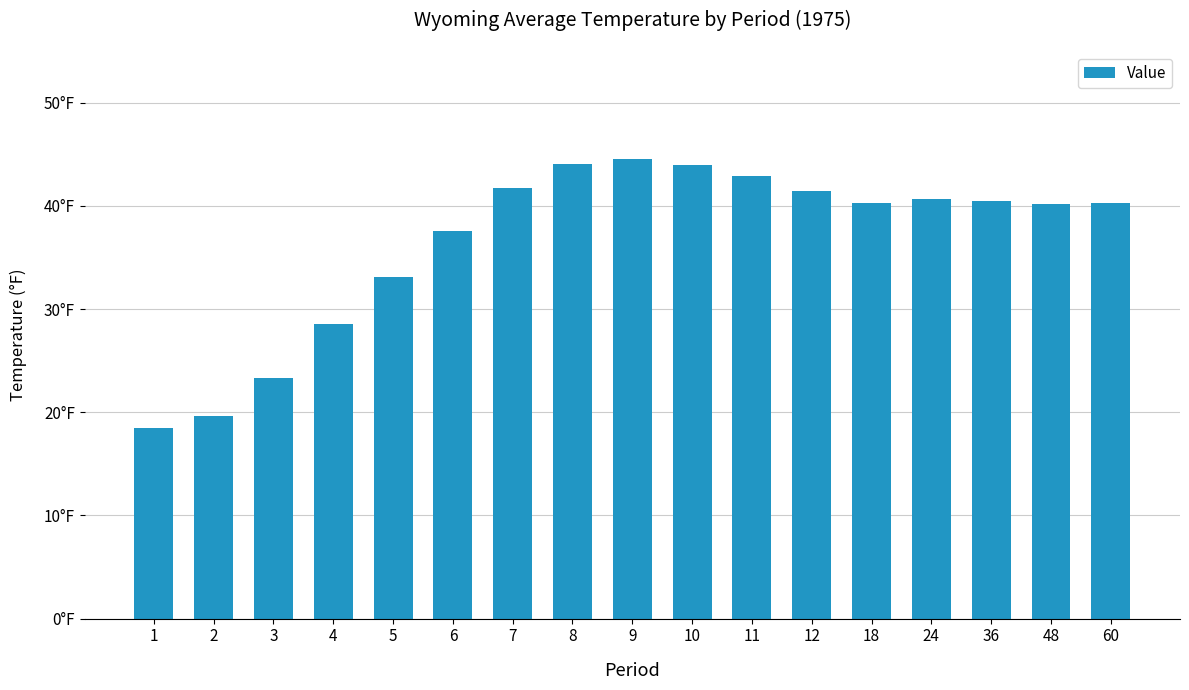

What is the change in value from 4 to 6?

+9.0